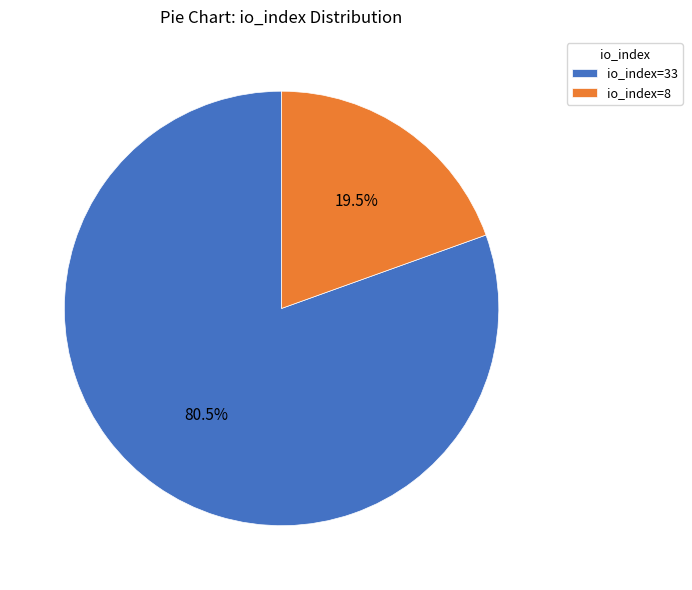

Rank the categories by value from highest to lowest.

io_index=33, io_index=8